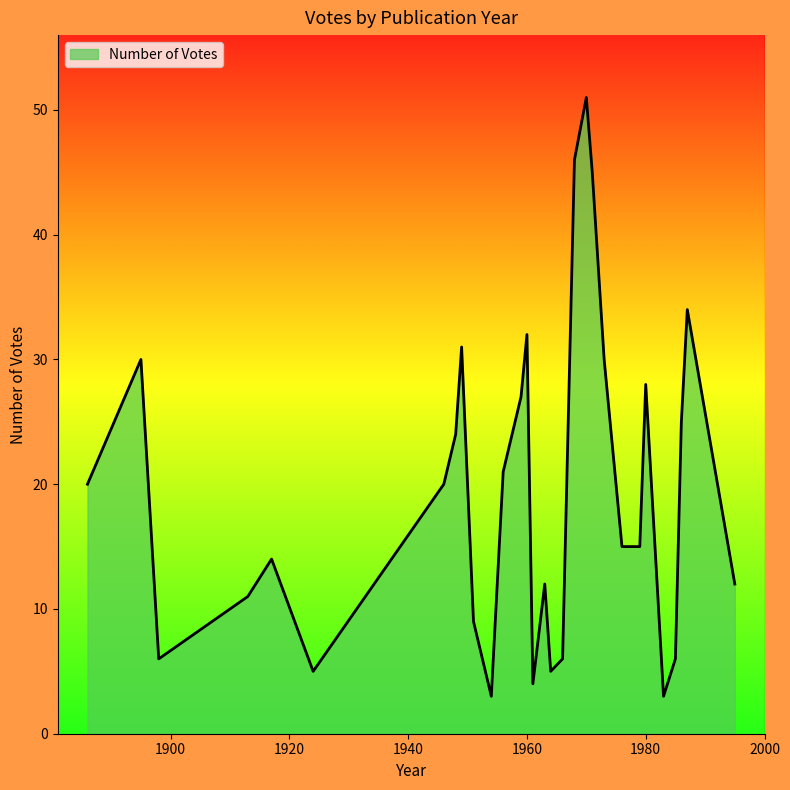

What is the difference between the maximum and minimum values?

48